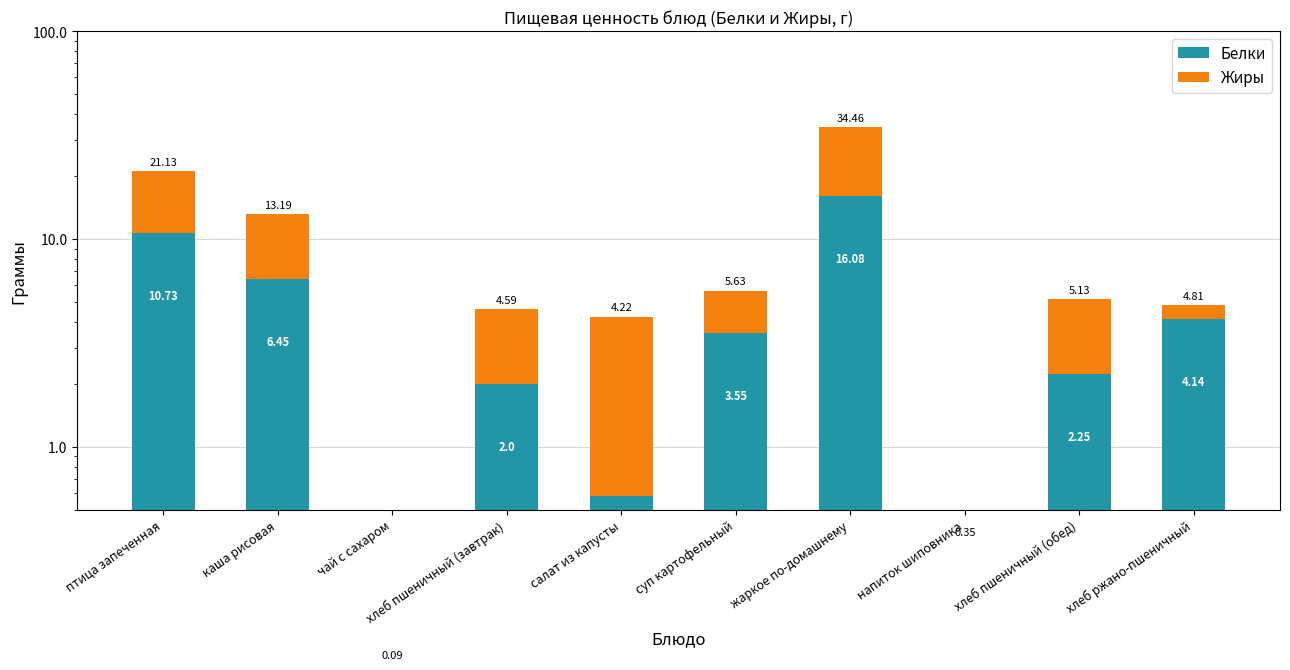

Rank the series by their average value, from highest to lowest.

Жиры, Белки